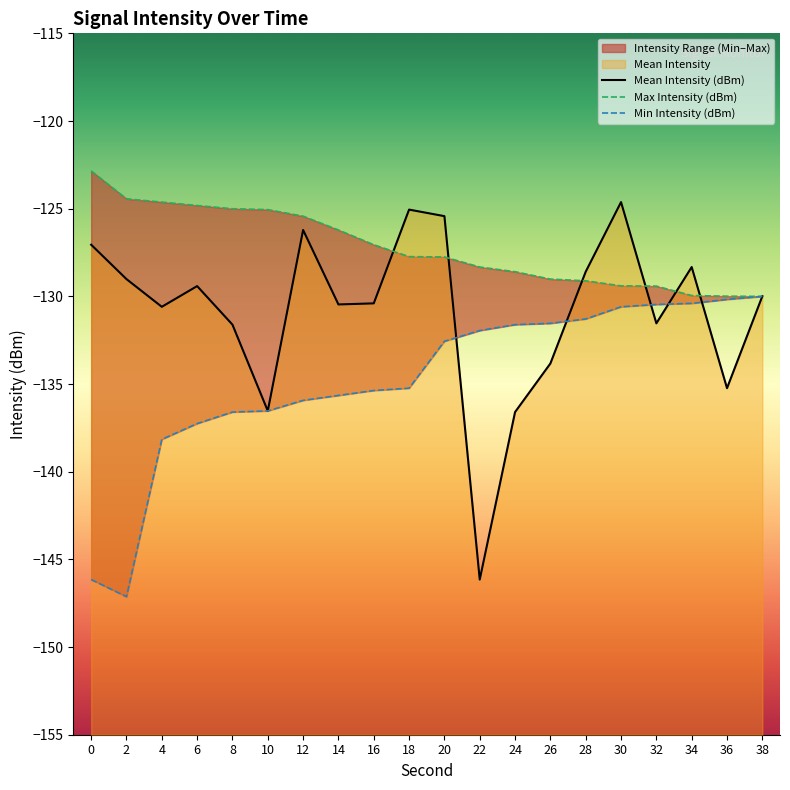

What is the sum of the Min Intensity (dBm) values at 38 and 24?

-261.6